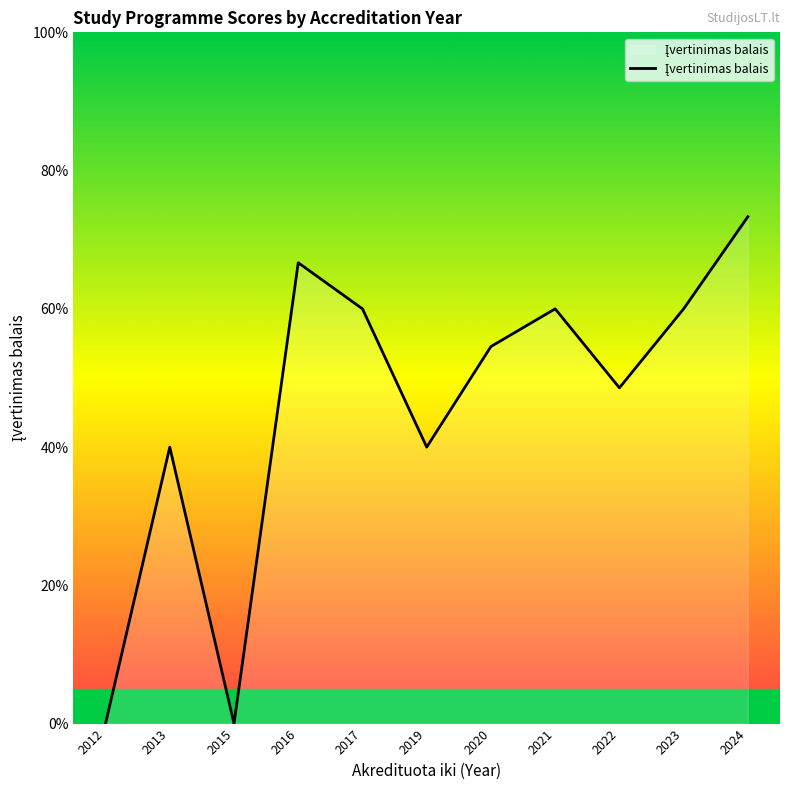

List the labels in order of value, smallest first.

2012, 2015, 2013, 2019, 2022, 2020, 2017, 2021, 2023, 2016, 2024